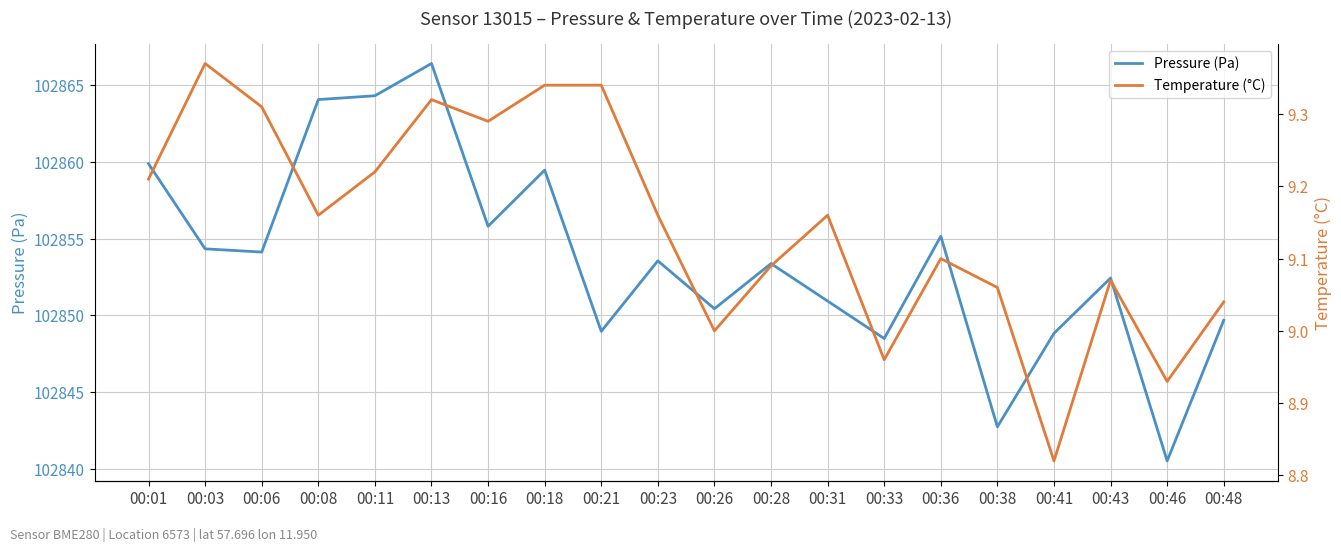

At which category is the sum across all series the highest?

00:13